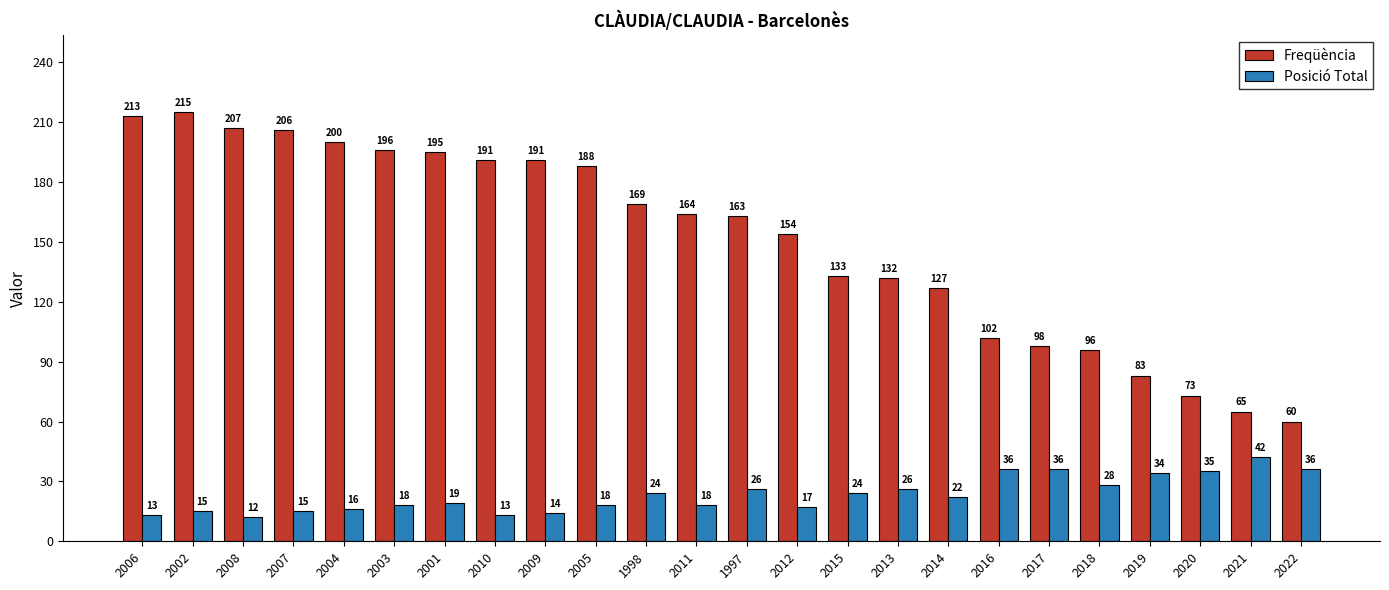

How many bars are there in total?

48